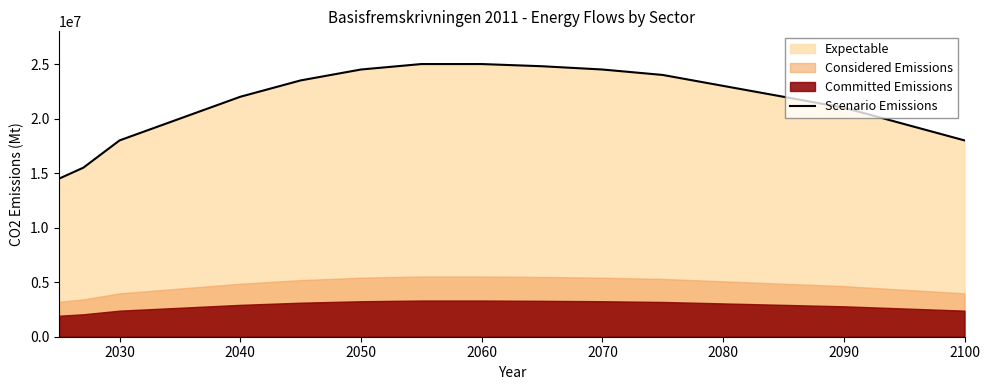

What is the minimum value for Scenario Emissions?

14500000